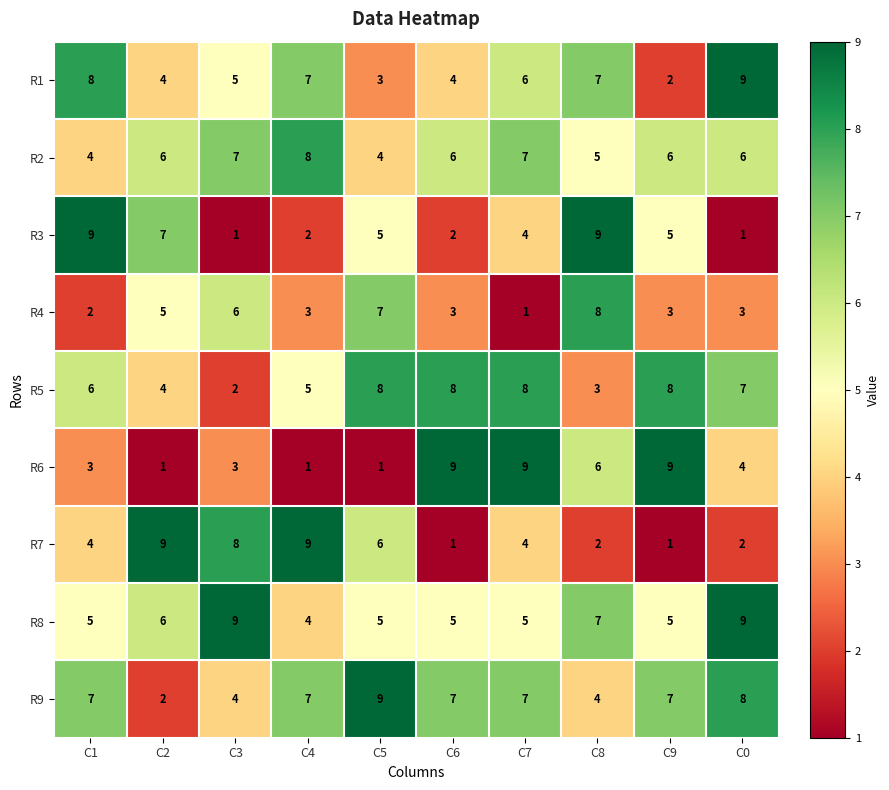

At how many categories does at least one series exceed 5?

10